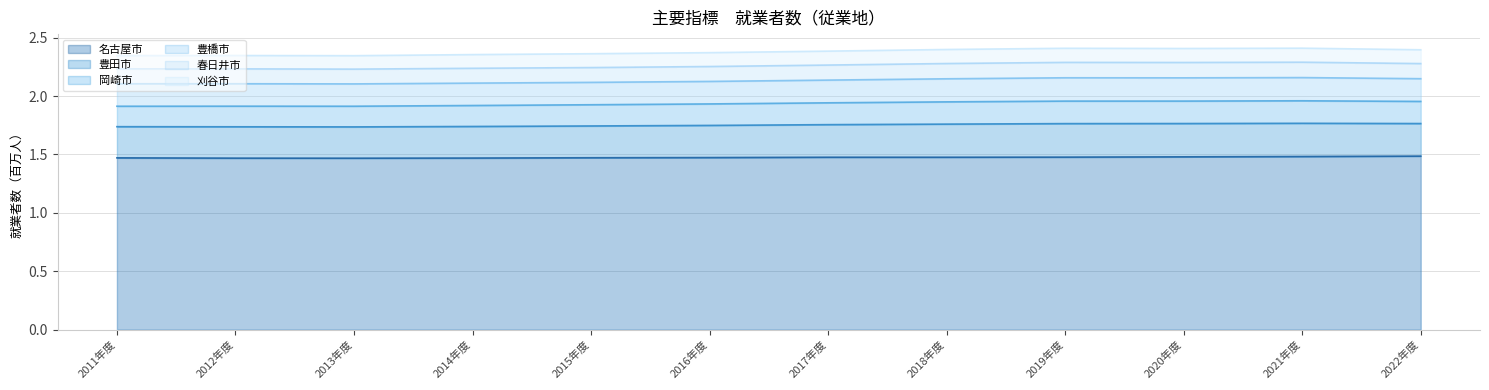

How many 名古屋市 values are between 1 and 2?

12